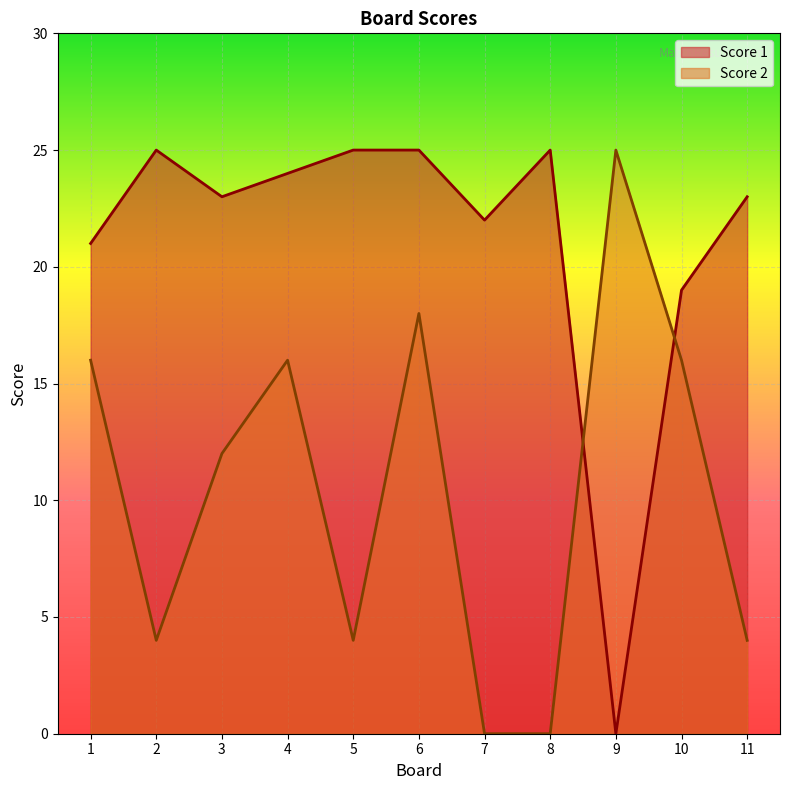

At which category is the sum across all series the highest?

6